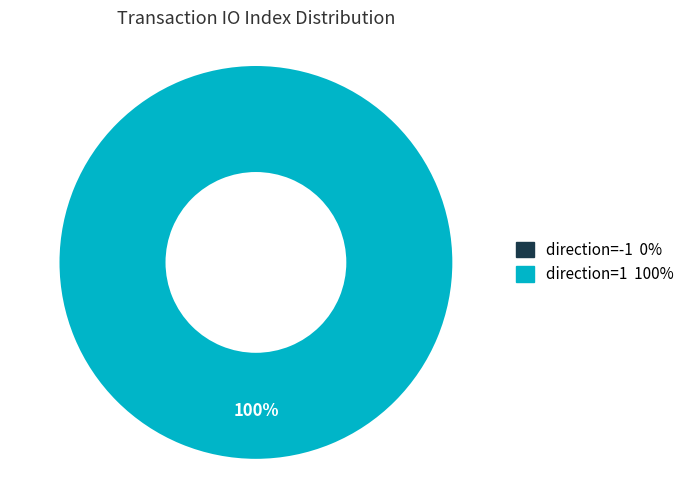

Does direction=1 account for over 50% of the chart?

Yes